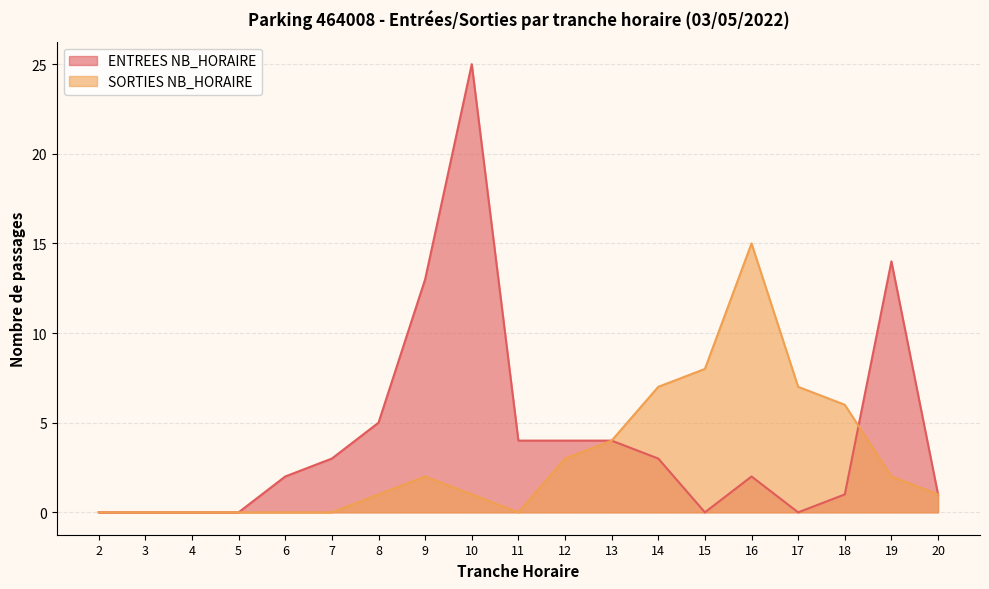

List the series in order of their overall mean, lowest first.

SORTIES NB_HORAIRE, ENTREES NB_HORAIRE